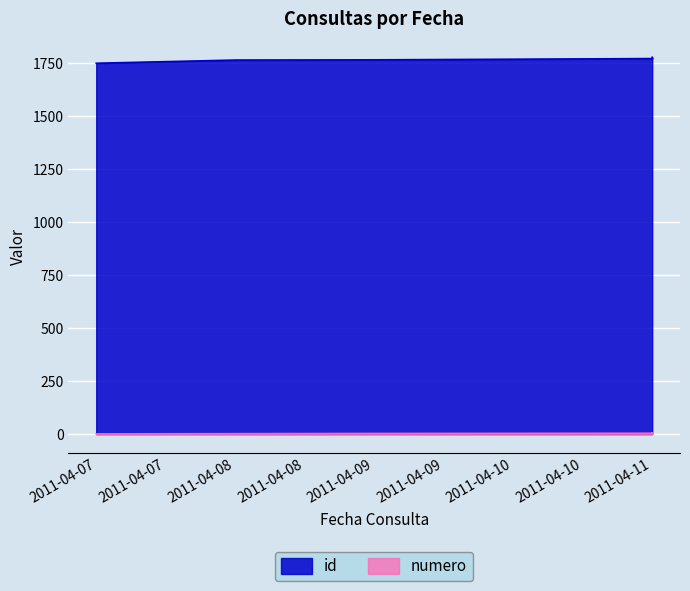

At which category is the sum across all series the highest?

2011-04-11